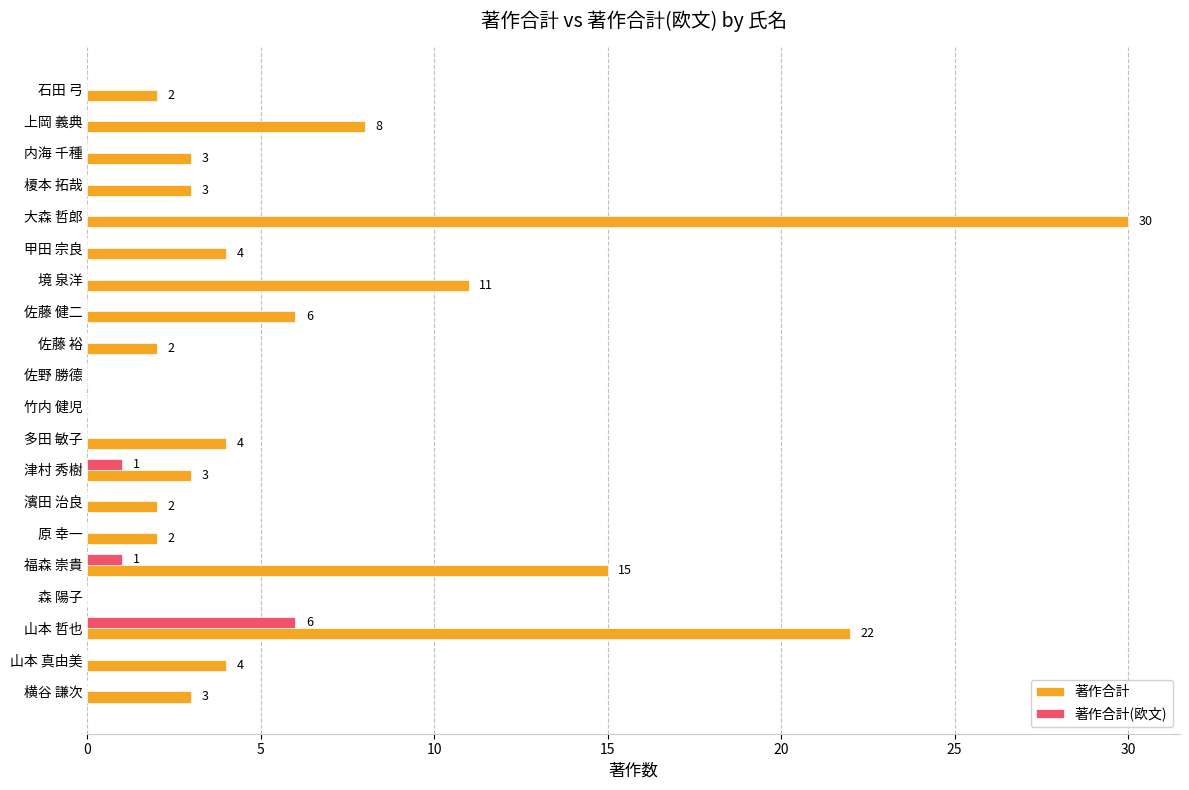

What is the total value across all series at 甲田 宗良?

4